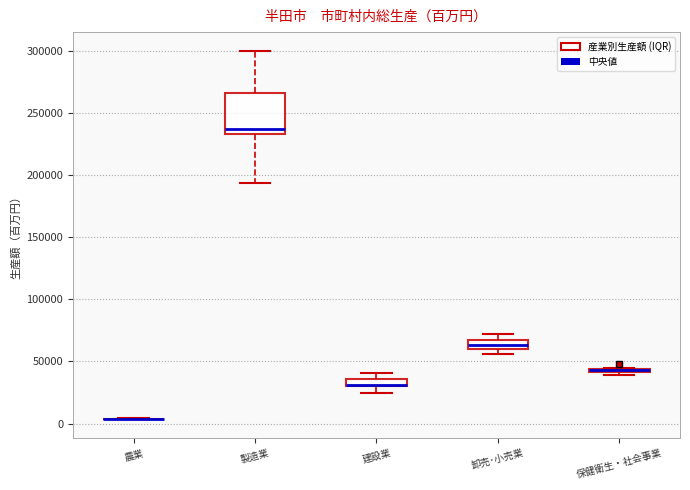

Where is the upper edge of the box for 保健衛生・社会事業 on the y-axis? The values are not printed on the chart, so give them approximately, as read against the axis.

45000